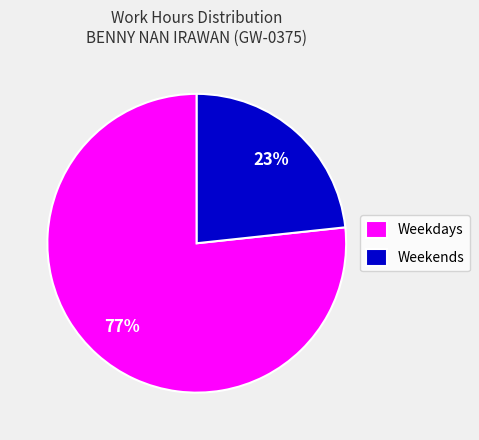

Rank the categories by value from lowest to highest.

Weekends, Weekdays